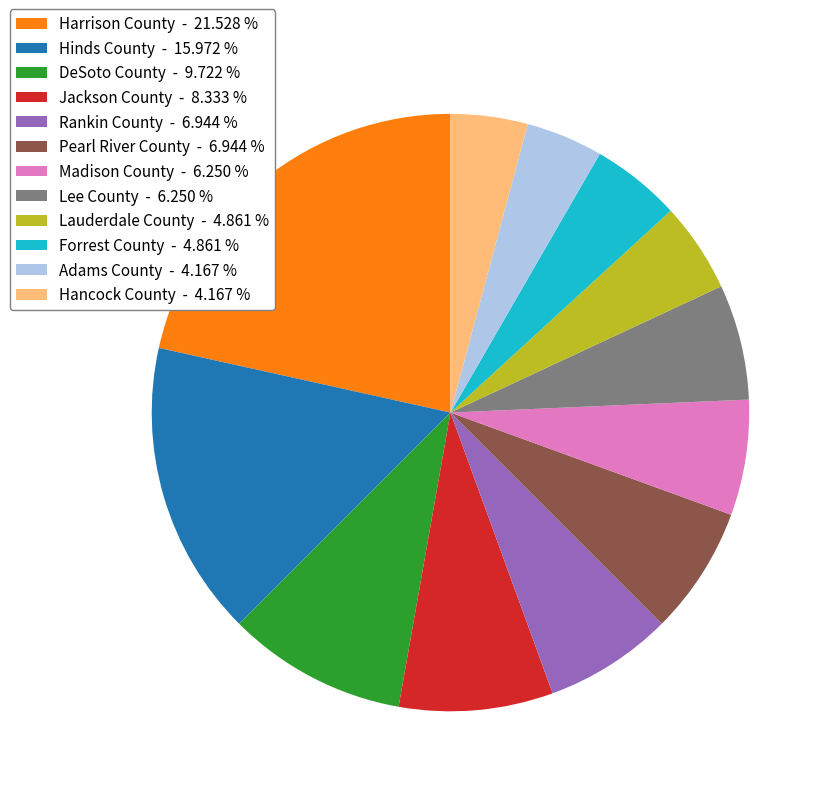

Between Adams County - 4.167 % and Madison County - 6.250 %, which is larger?

Madison County - 6.250 %